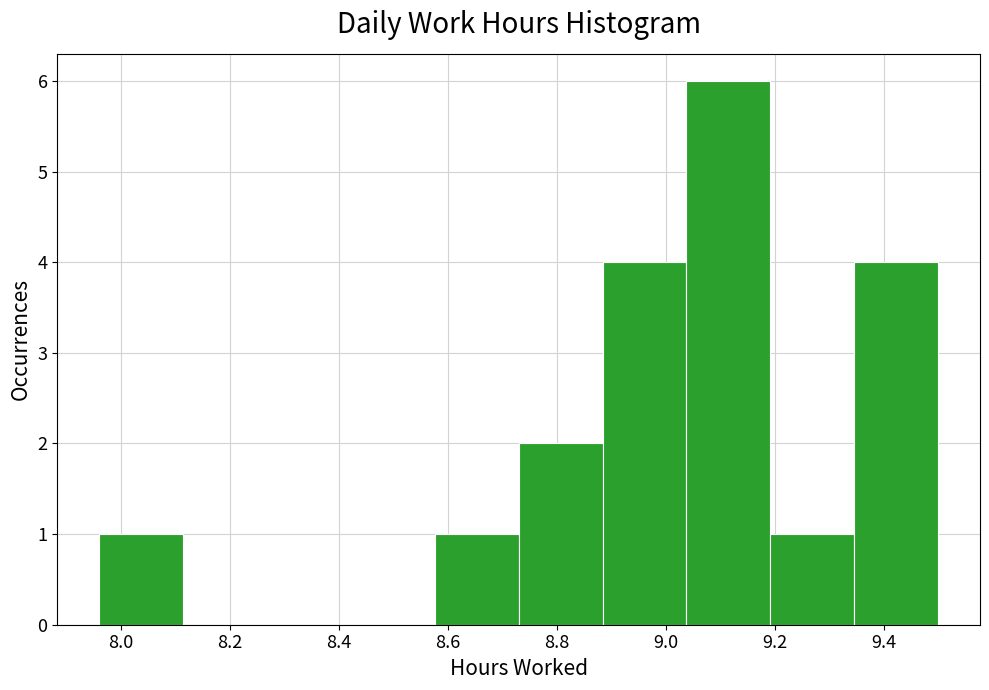

Which range on the x-axis has the tallest bar?

9.038 to 9.192